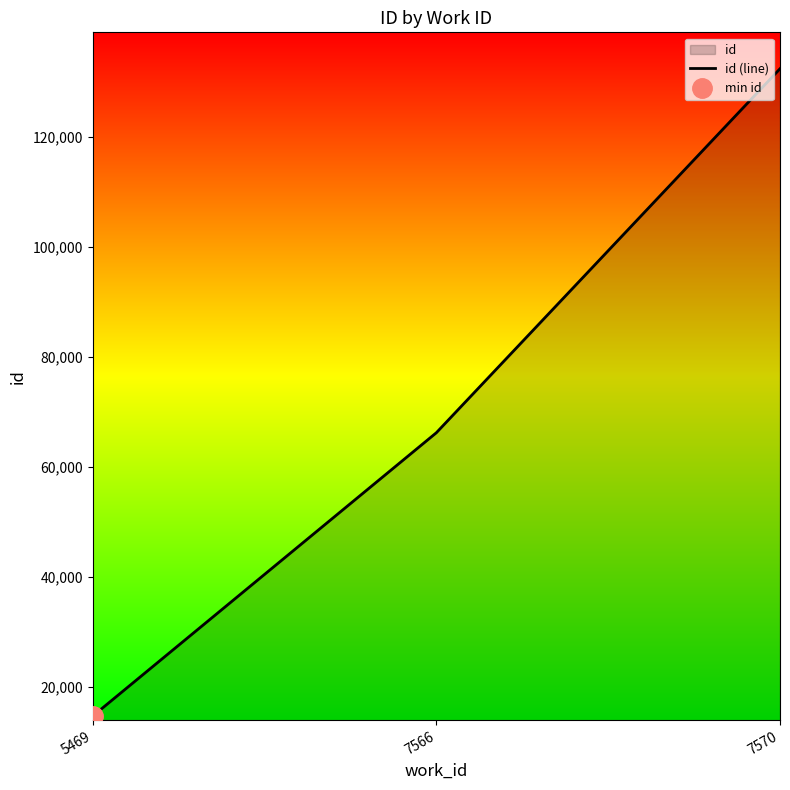

Count the values in the range 14625 to 132351.

3